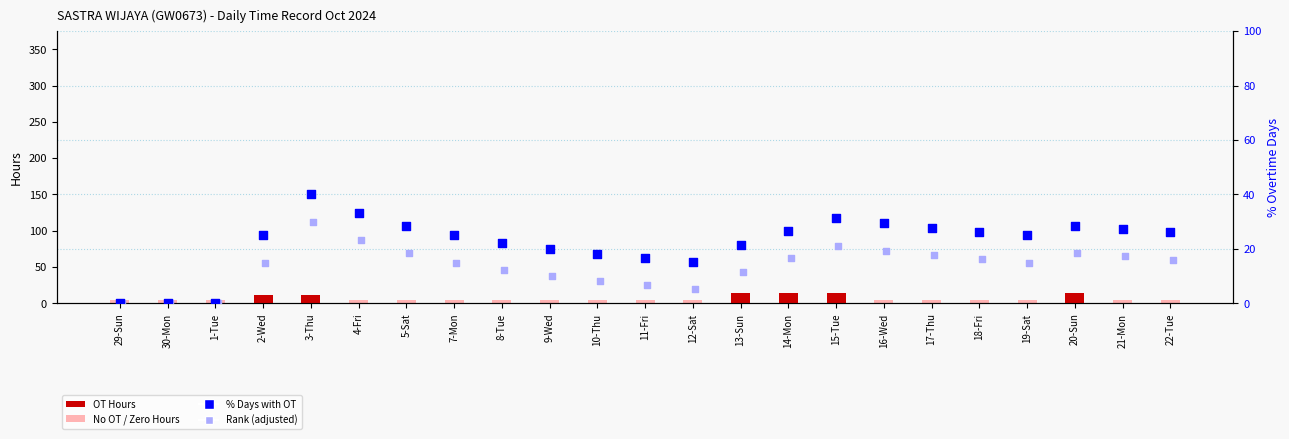

Is the value of Rank (adjusted) at 15-Tue greater than the value of OT Hours at 13-Sun?

Yes